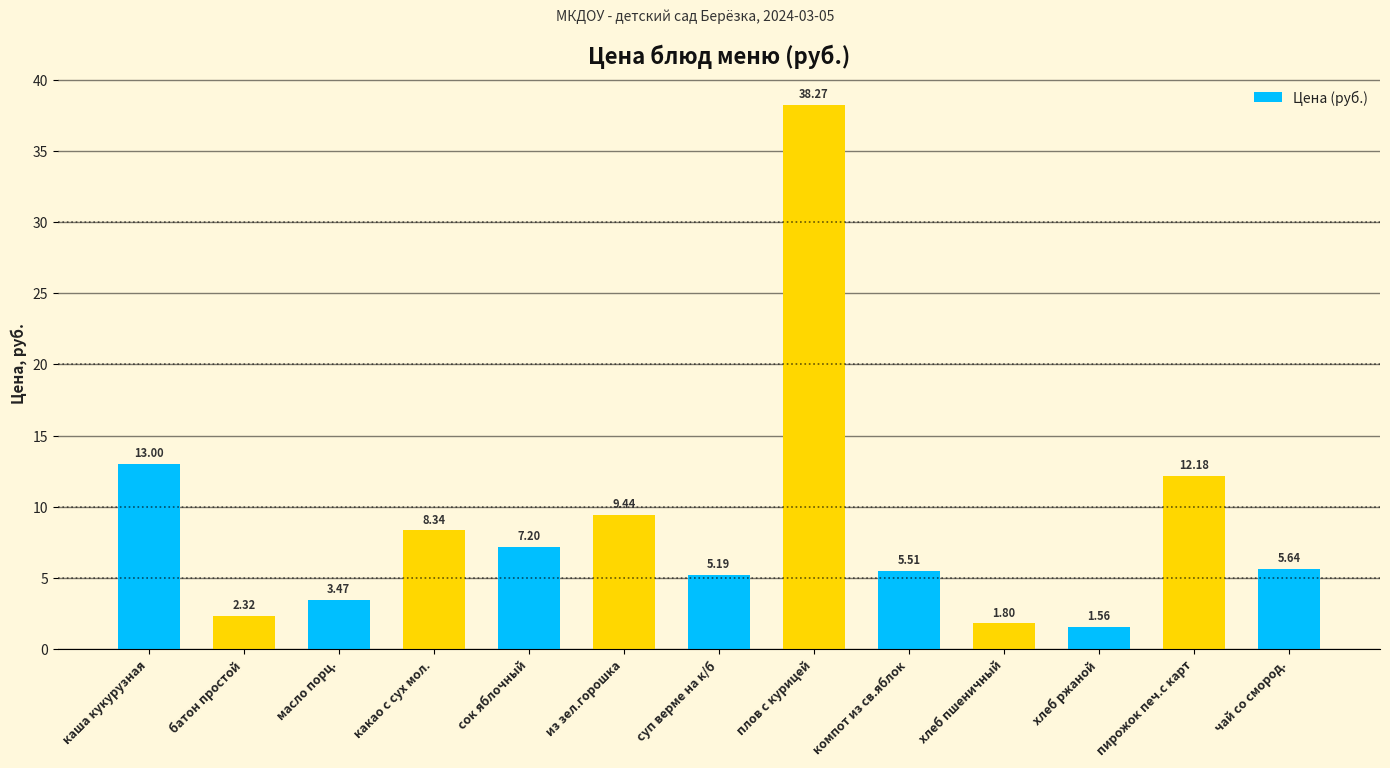

Count the number of data series in this chart.

1